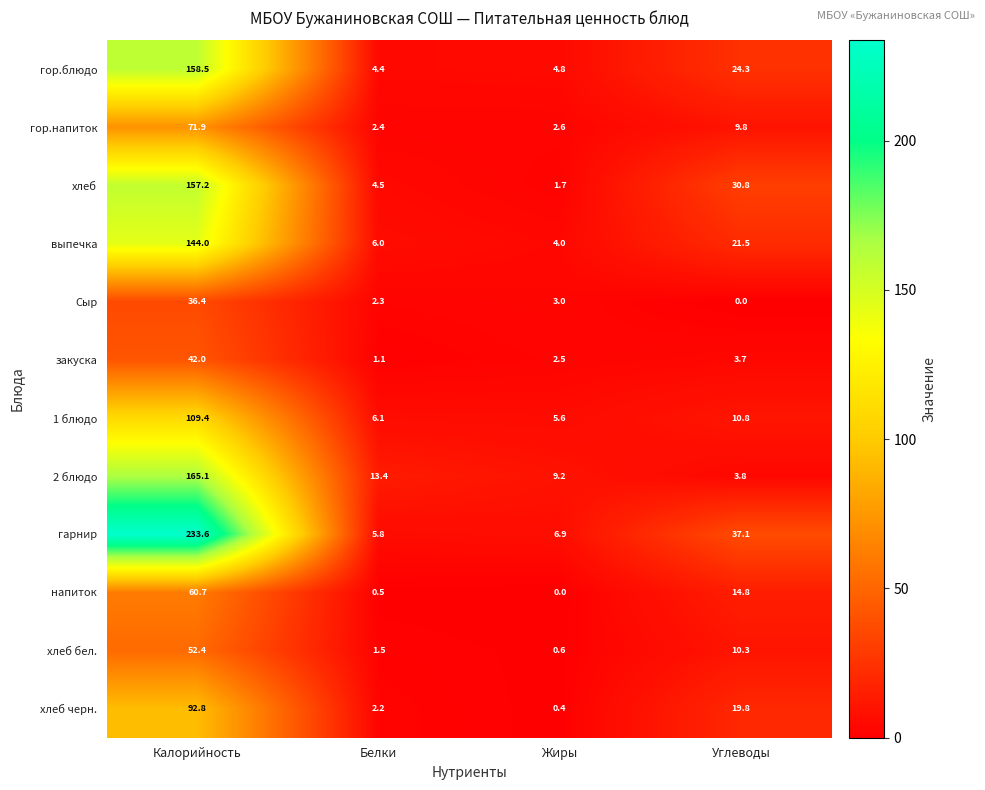

What value does the закуска series have at Углеводы?

3.7